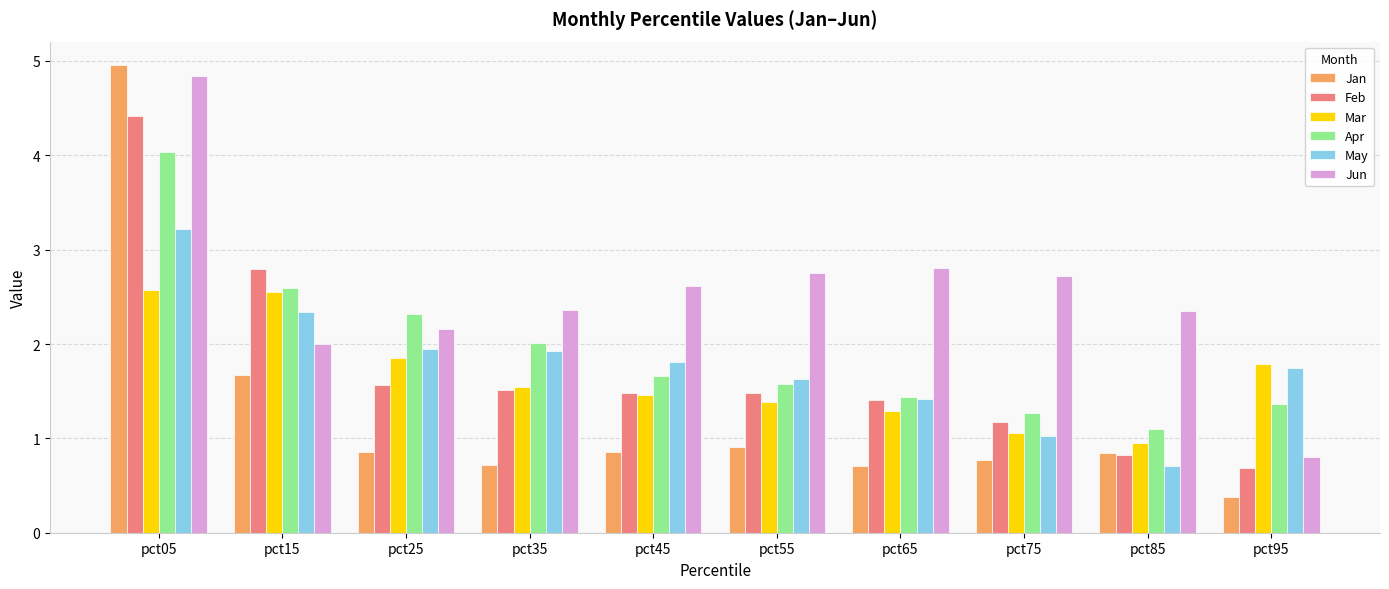

How many bars are there in total?

60